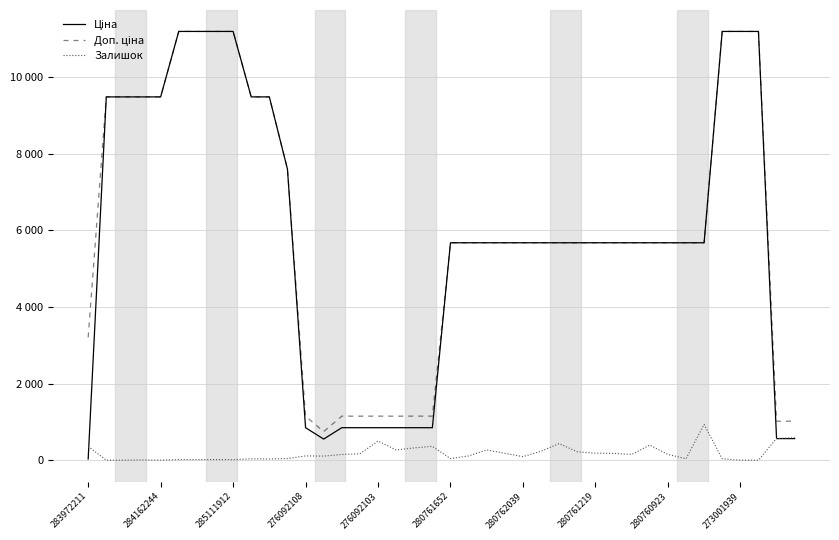

Does the chart have visible grid lines?

Yes